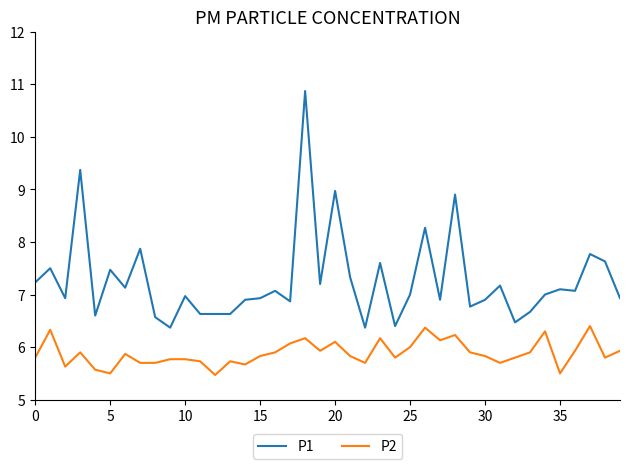

Which series has the largest total across all categories?

P1